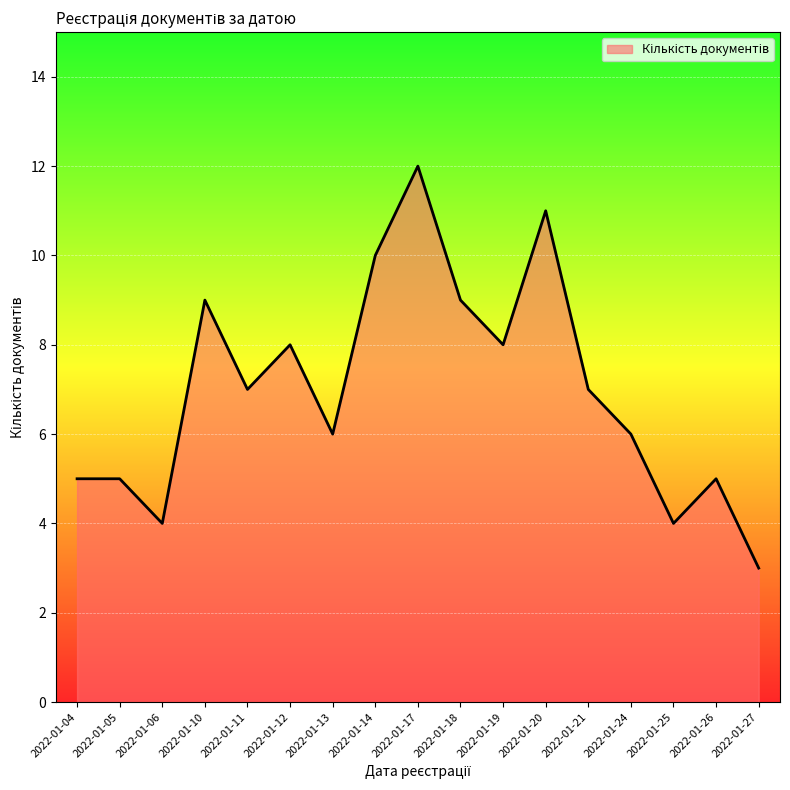

What is the difference between the values at 2022-01-14 and 2022-01-25?

6